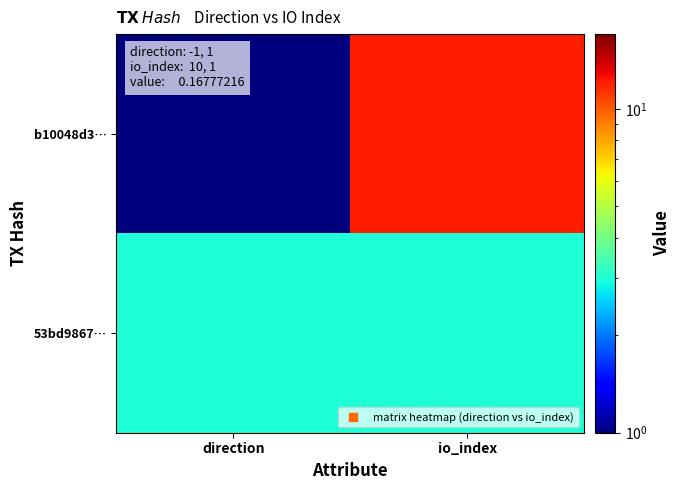

At how many categories does at least one series exceed 9?

1